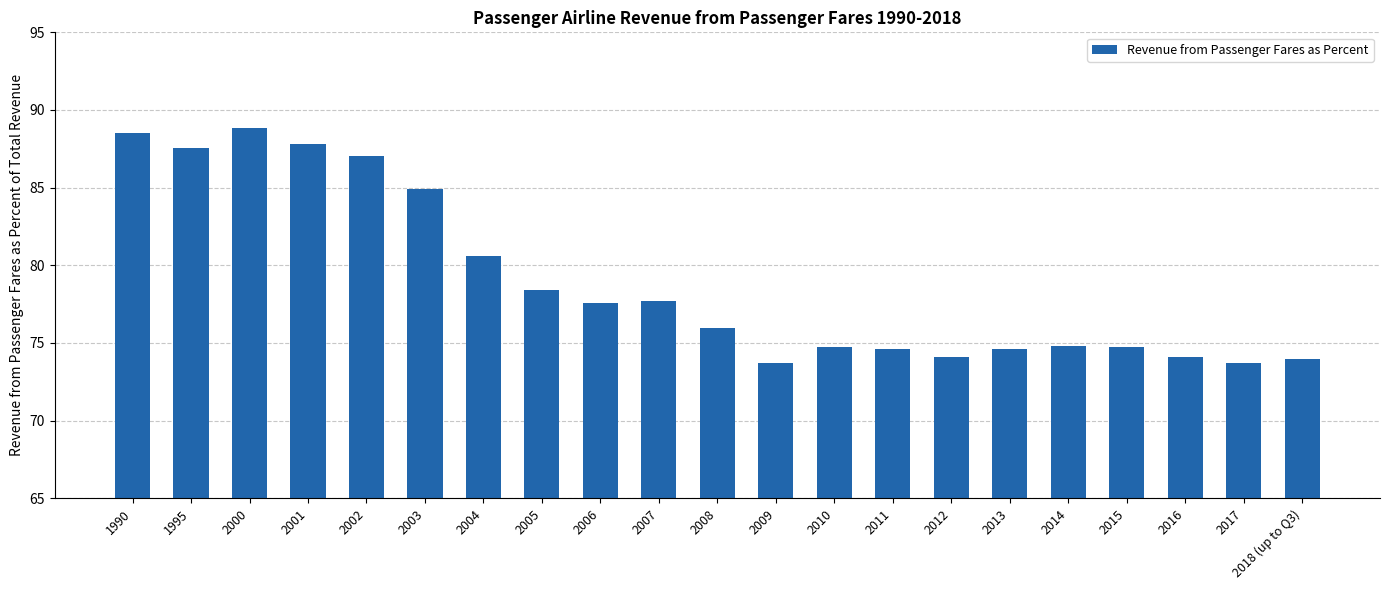

What is the label of the 7th bar from the right?

2012